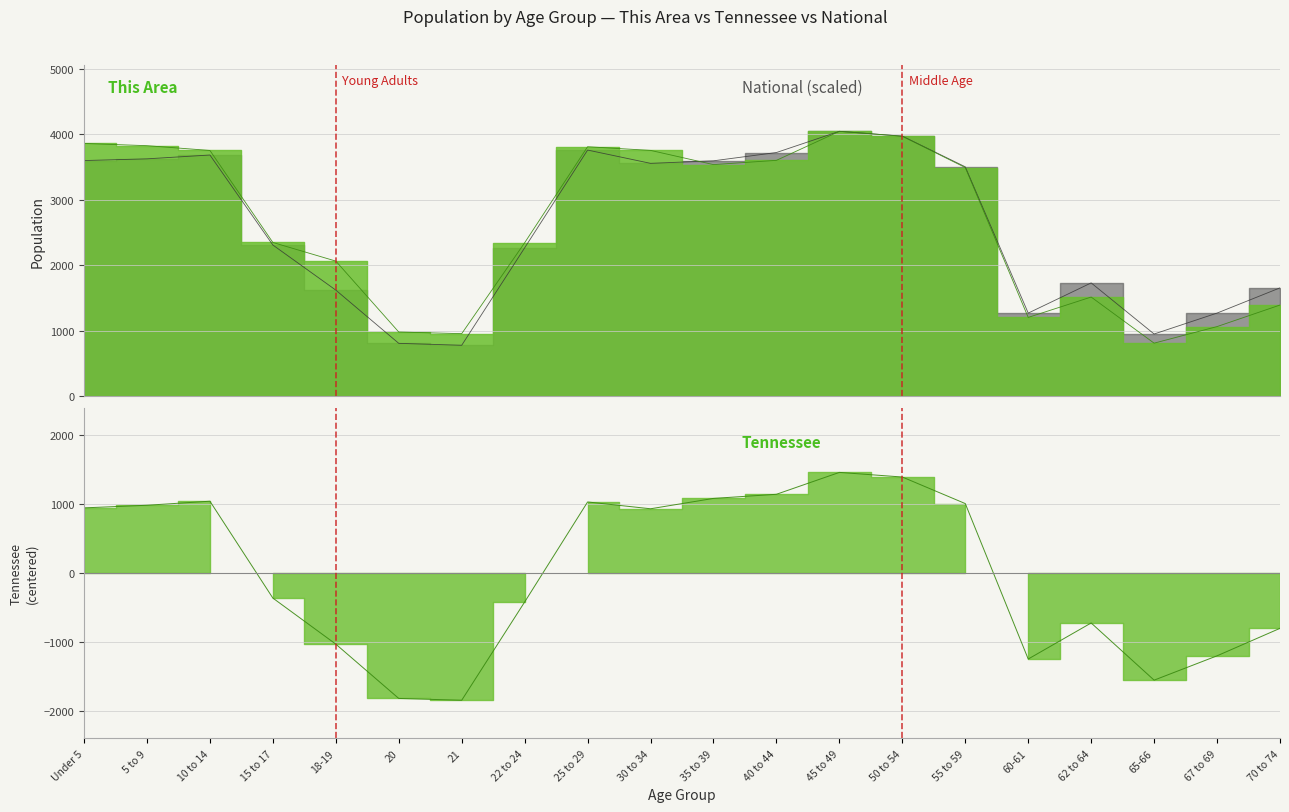

What is the maximum value for National?

4041.0